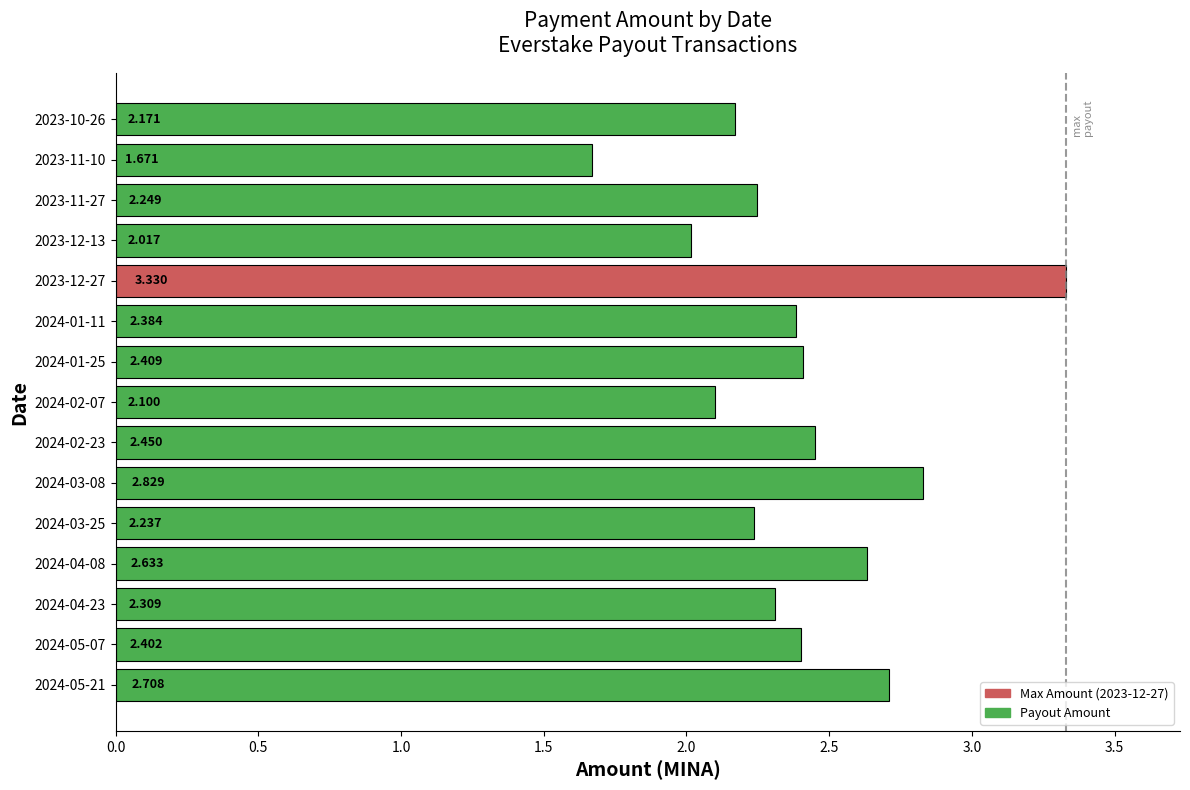

The chart shows a value of 2.3 at 2024-04-23. True or false?

True